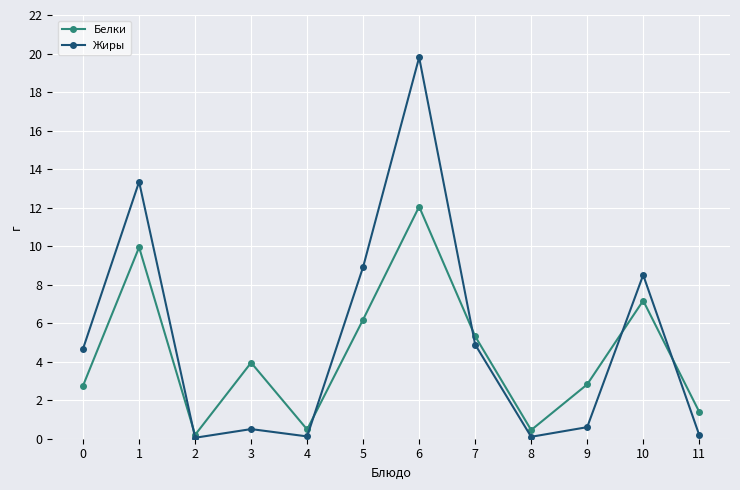

Which series has the largest total across all categories?

Жиры